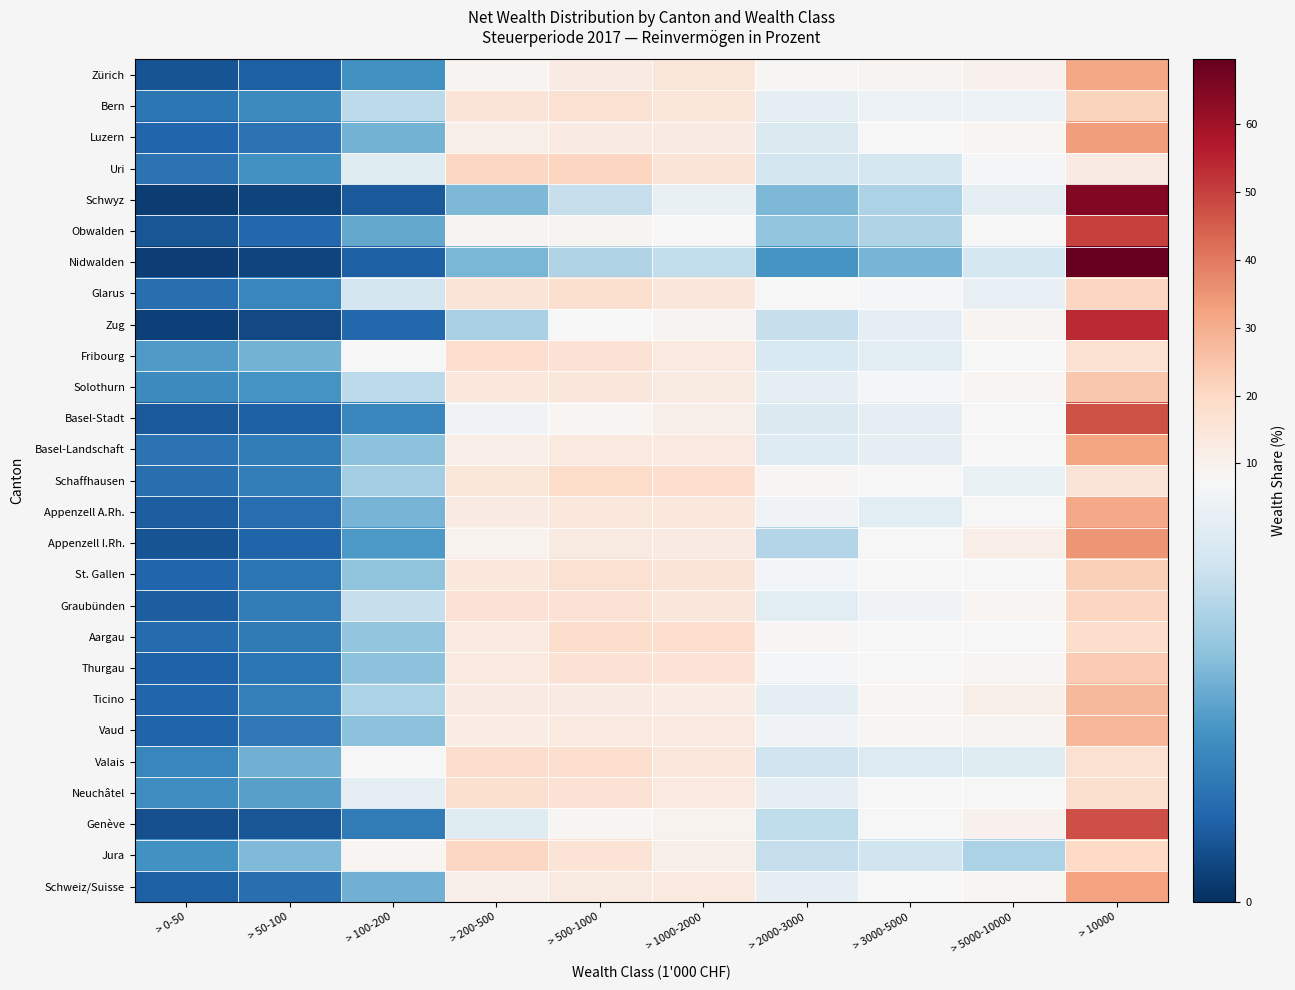

Rank the series by their maximum value, from highest to lowest.

Nidwalden, Schwyz, Zug, Obwalden, Genève, Basel-Stadt, Appenzell I.Rh., Luzern, Schweiz/Suisse, Basel-Landschaft, Zürich, Appenzell A.Rh., Vaud, Ticino, Solothurn, Thurgau, St. Gallen, Bern, Glarus, Graubünden, Uri, Jura, Schaffhausen, Aargau, Valais, Fribourg, Neuchâtel